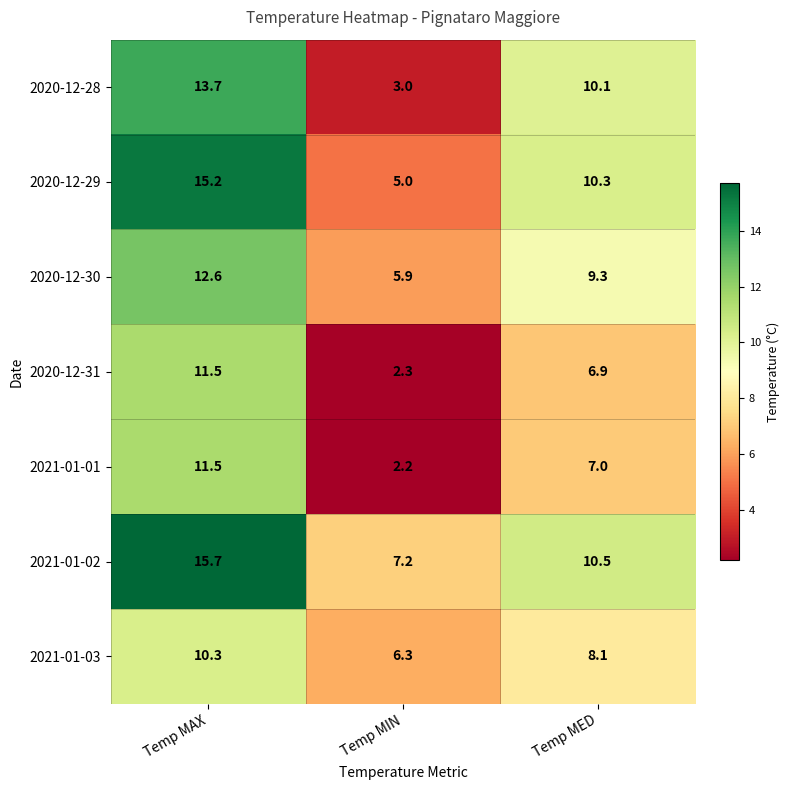

At which label is 2020-12-30 closest to 9?

Temp MED